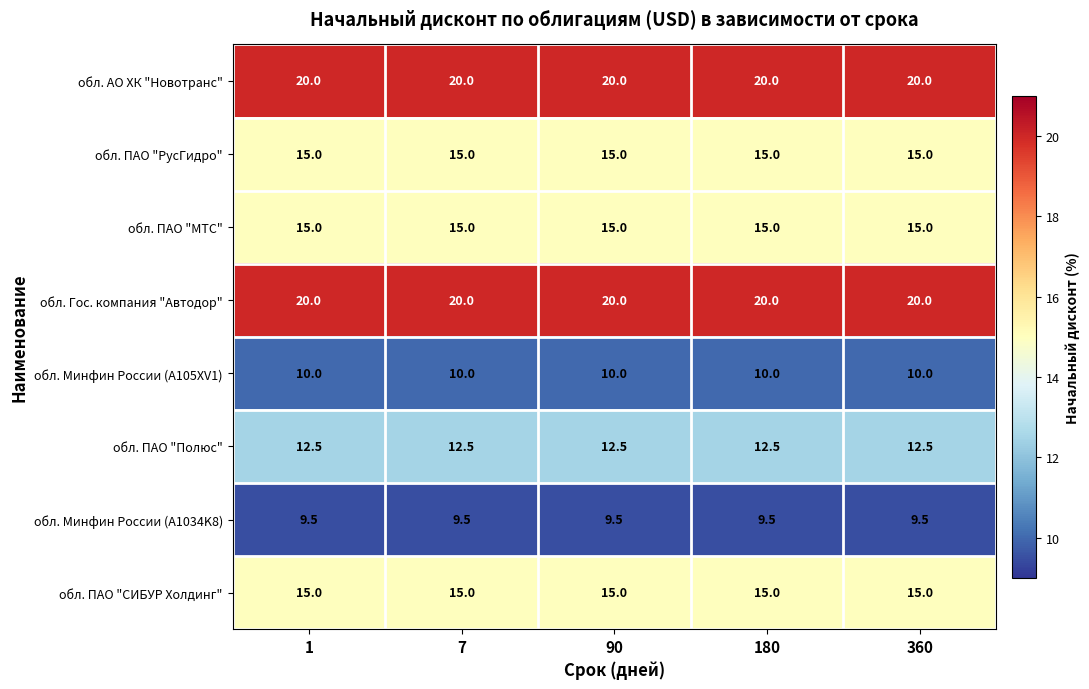

What is the average value of the обл. Гос. компания "Автодор" series?

20.0